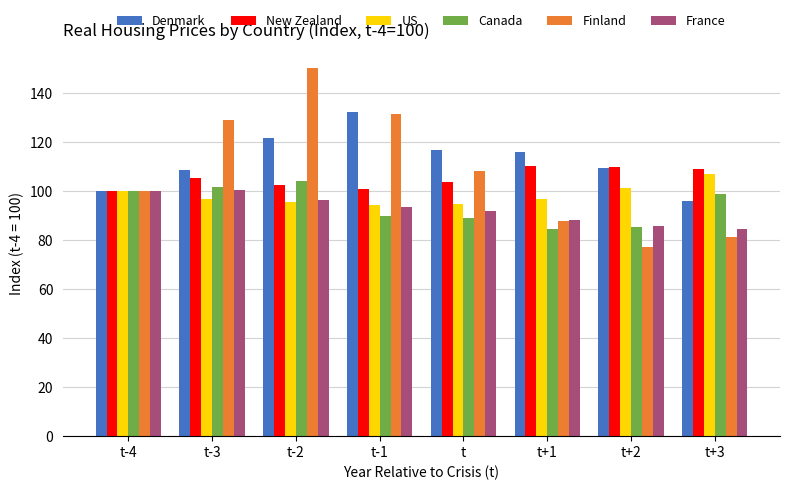

Rank the series by their maximum value, from highest to lowest.

Finland, Denmark, New Zealand, US, Canada, France